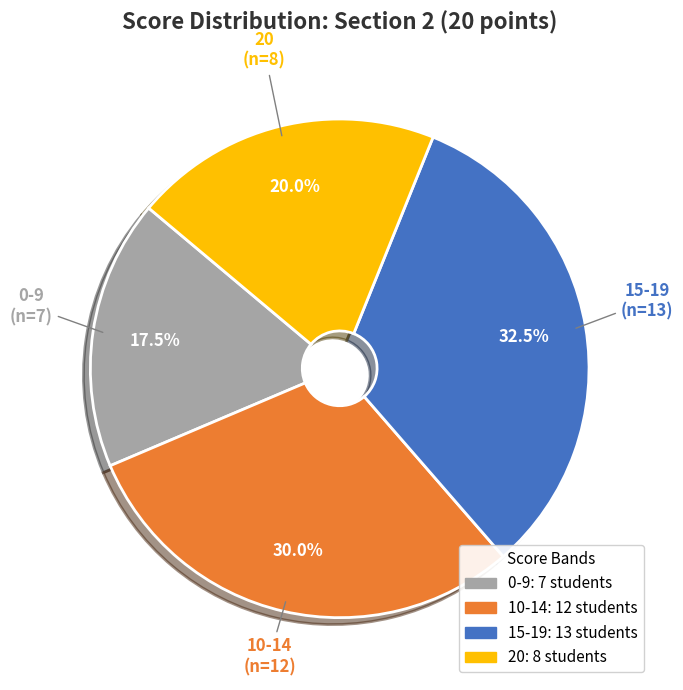

Which slice is the largest?

15-19